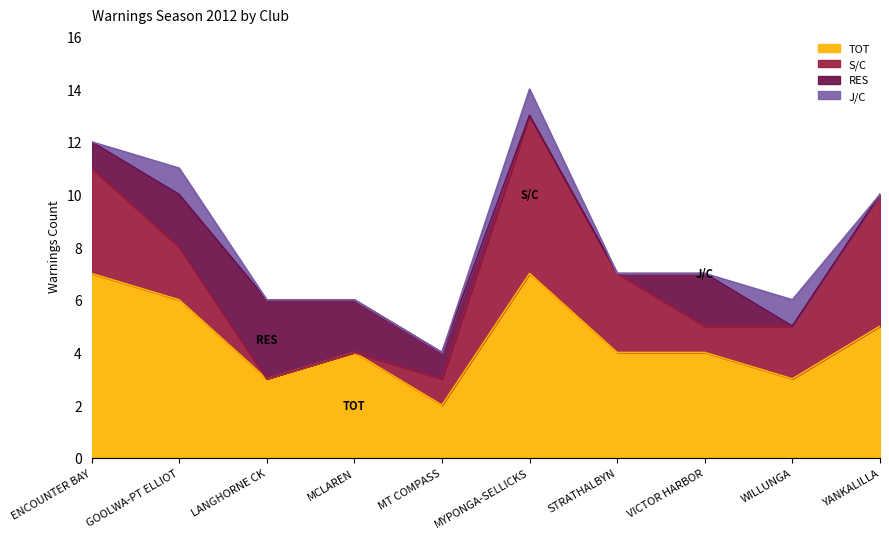

What are all the series names shown in the legend?

TOT, S/C, RES, J/C